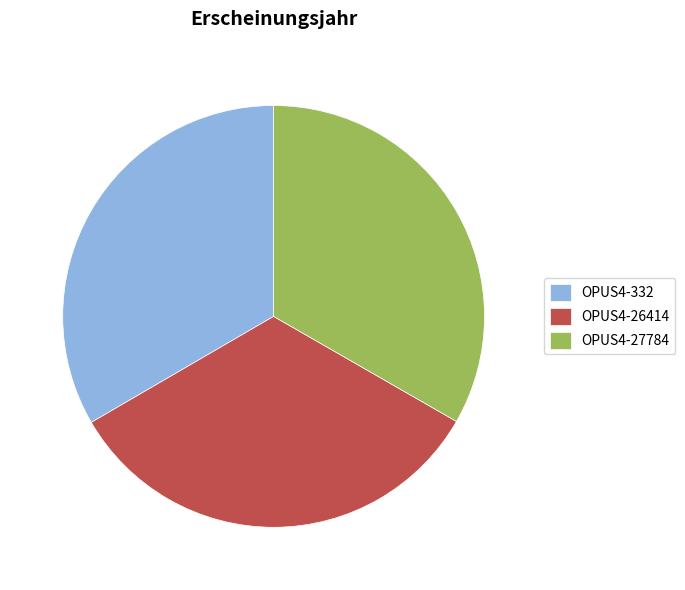

Count the number of slices in the pie.

3